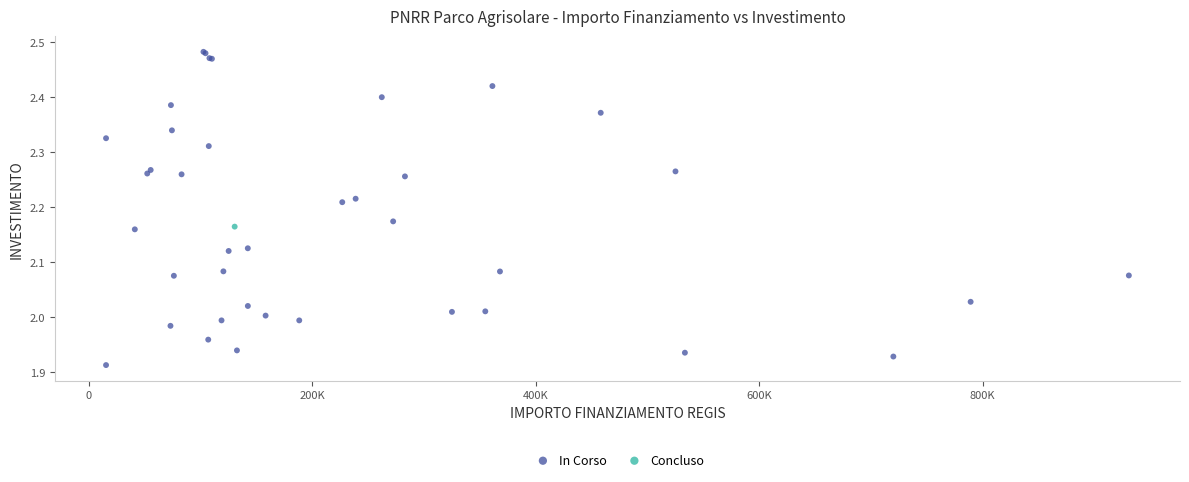

What are all the series names shown in the legend?

In Corso, Concluso